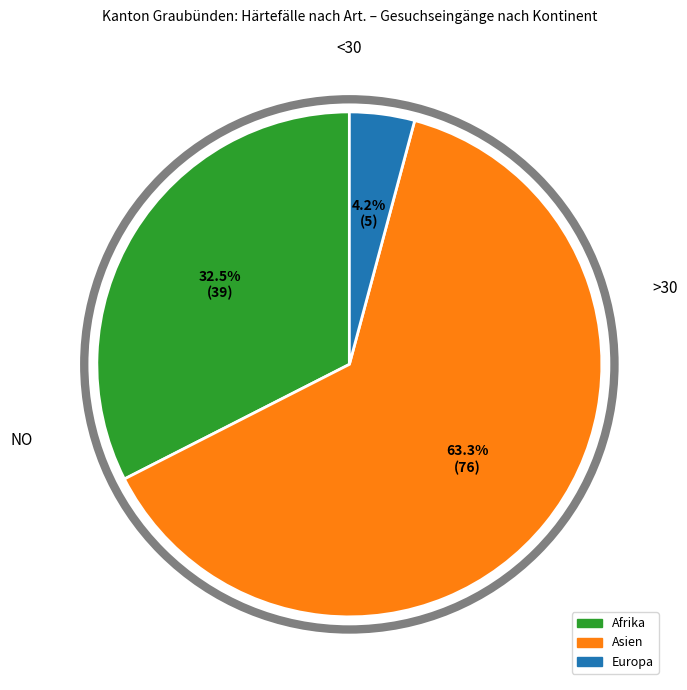

Which has a higher value, Afrika or Europa?

Afrika